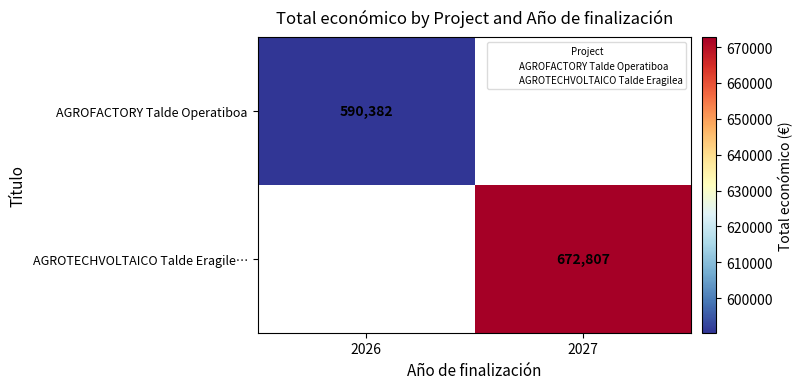

The value of AGROTECHVOLTAICO Talde Eragile… at 2027 is 418893. True or false?

False